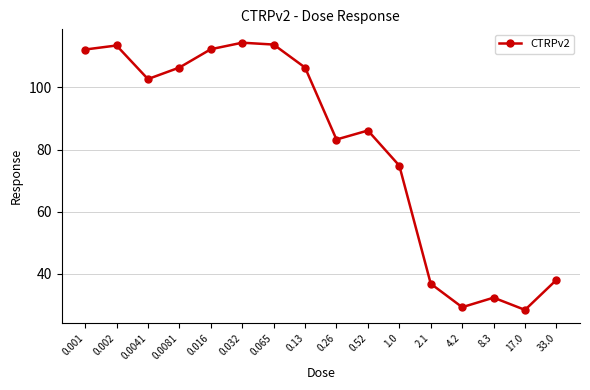

The value at 0.001 is 112.2. True or false?

True